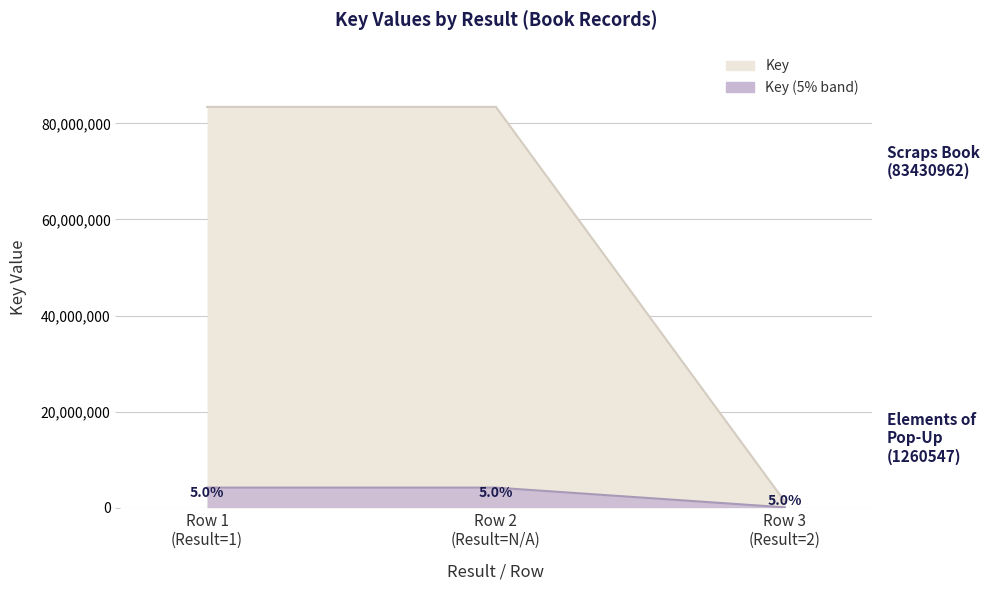

What is the value of the 1st point from the left?

83430962